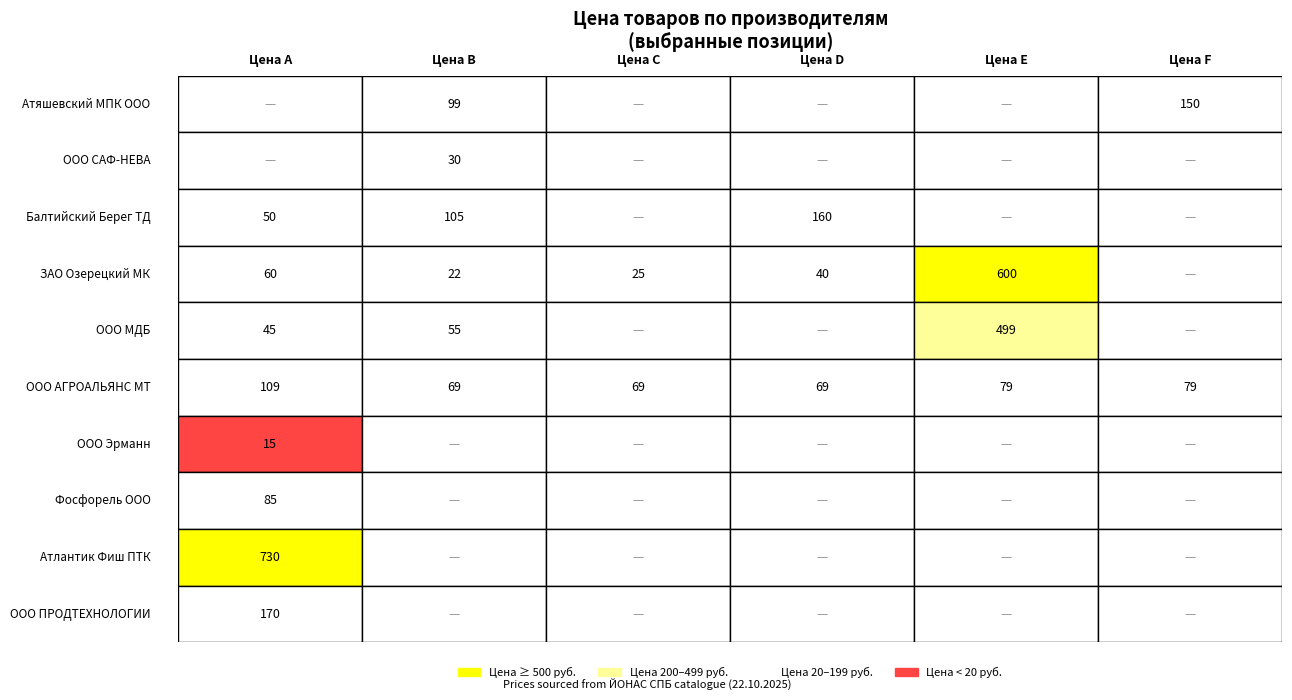

Which series changed the most between 0 and 5?

Атлантик Фиш ПТК